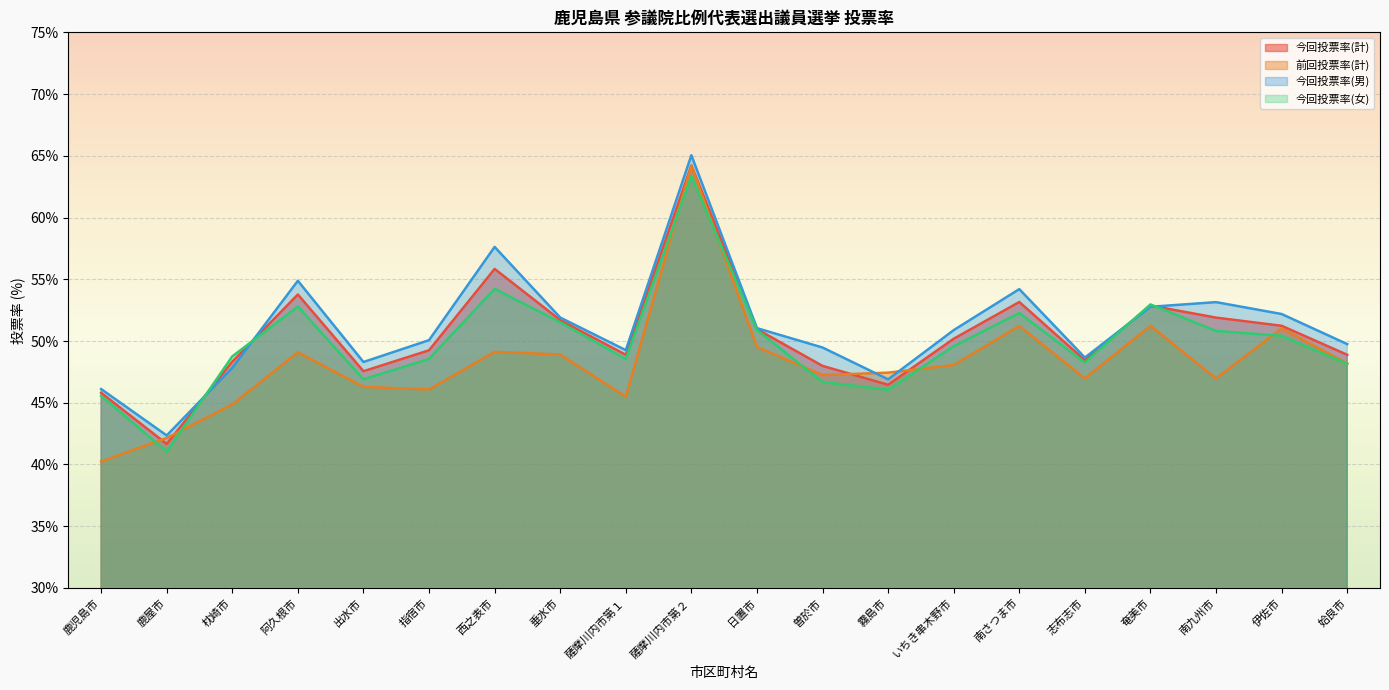

Is it true that 今回投票率(男) equals 82.8 at 出水市?

False